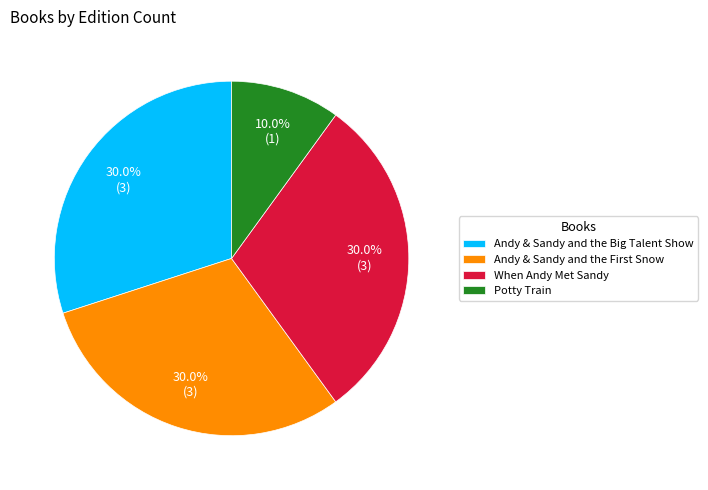

What is the smallest slice in the pie chart?

Potty Train